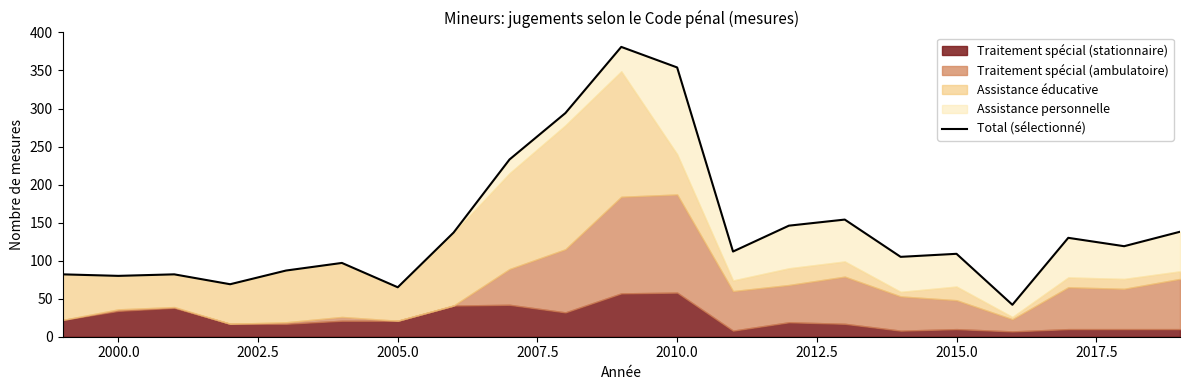

How many values are below 112?

10